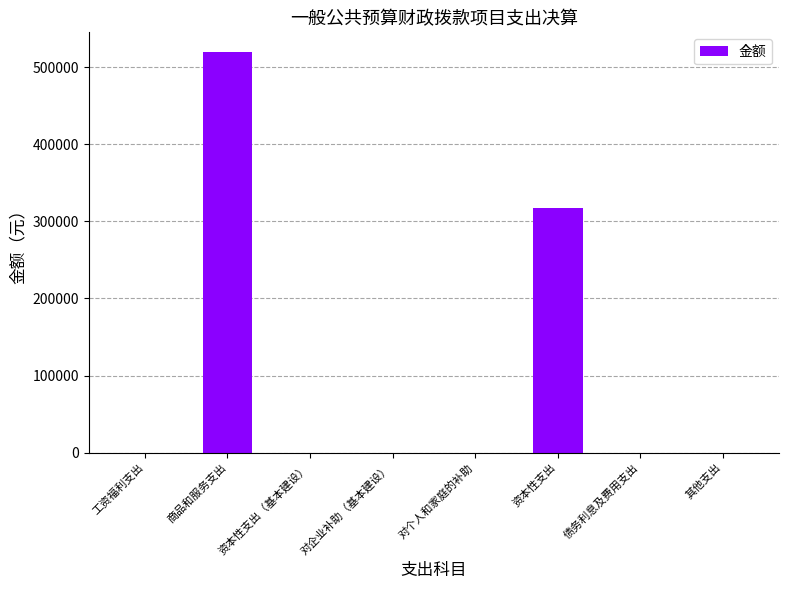

What is the sum of the values at 债务利息及费用支出 and 资本性支出?

316860